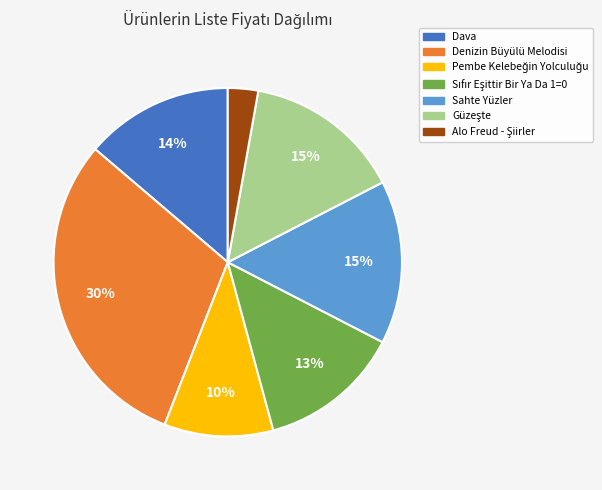

Which category has the biggest portion of the pie?

Denizin Büyülü Melodisi